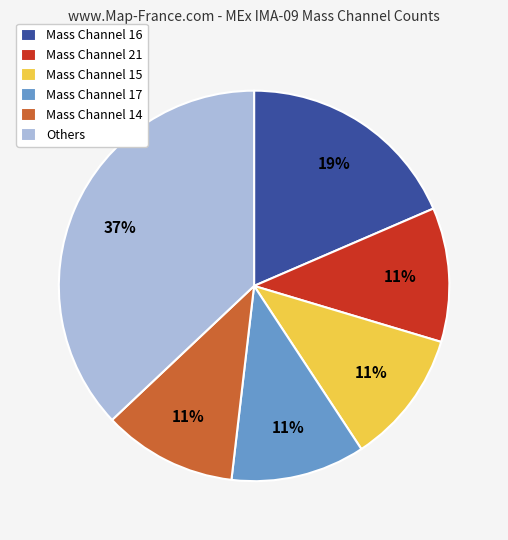

Approximately how many times larger is the value at Mass Channel 17 compared to Mass Channel 14?

1.0